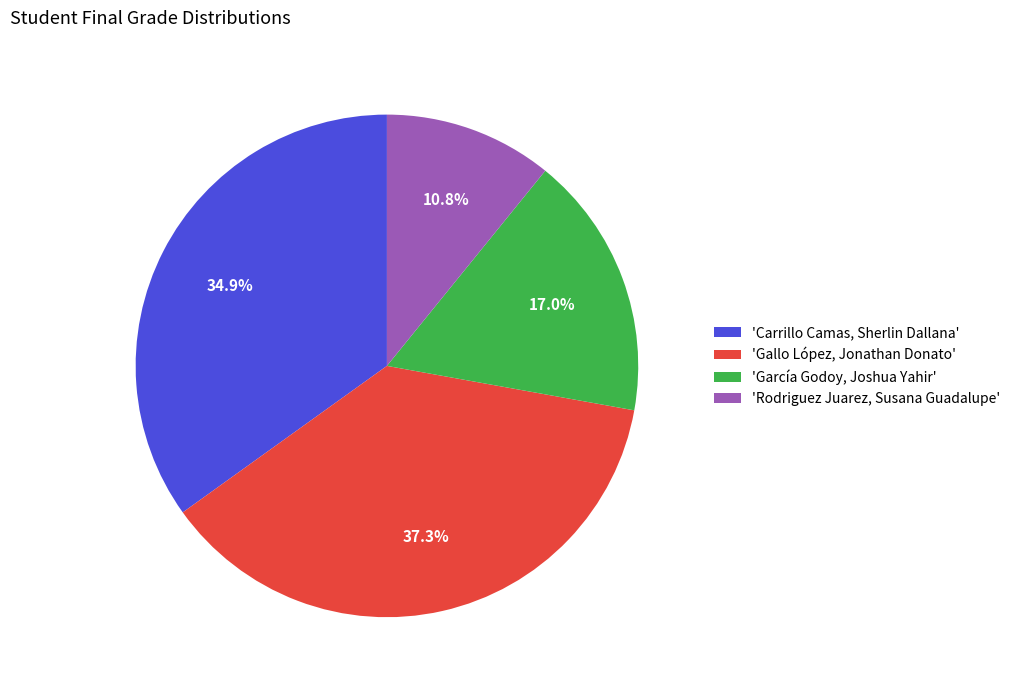

How many segments does this pie chart have?

4